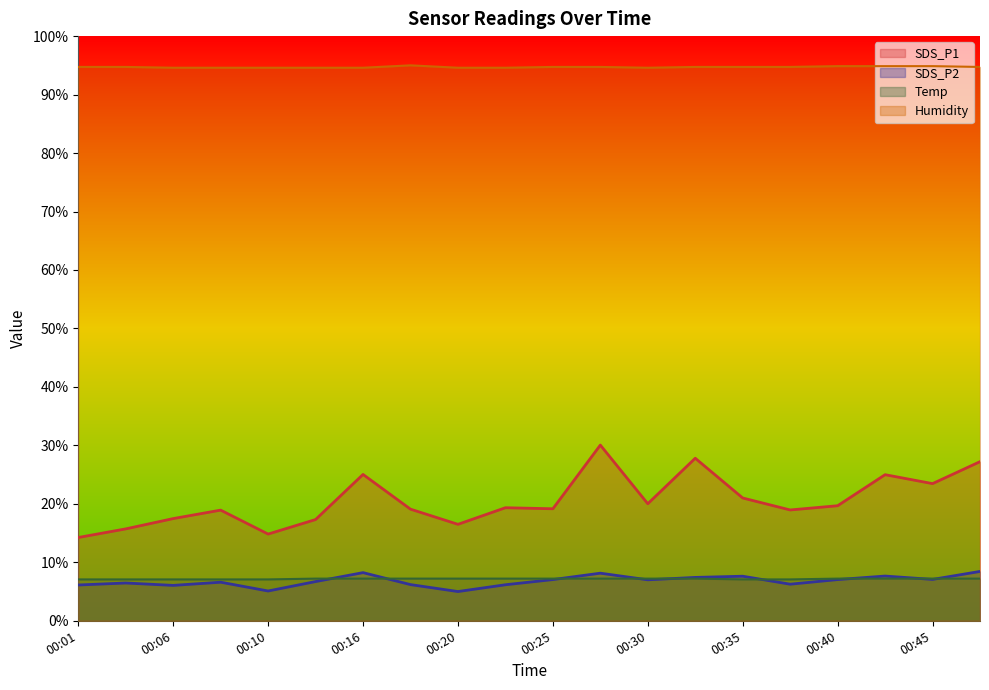

Is it true that SDS_P1 equals 3.8 at 00:03?

False